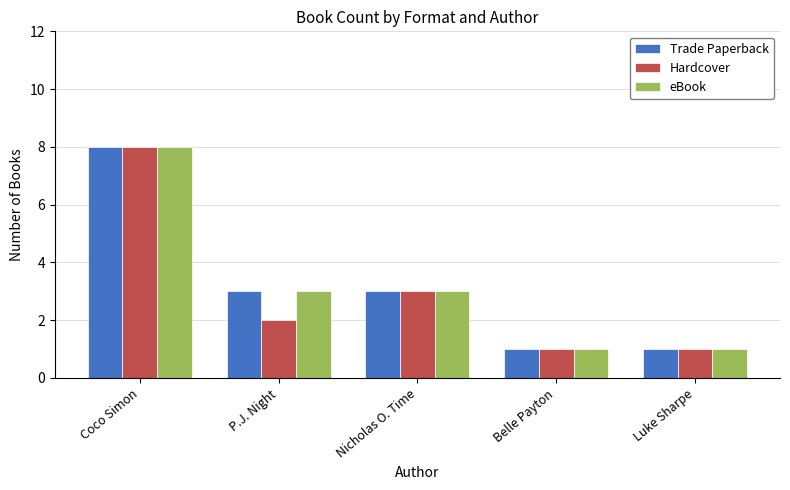

How many bars are there in total?

15